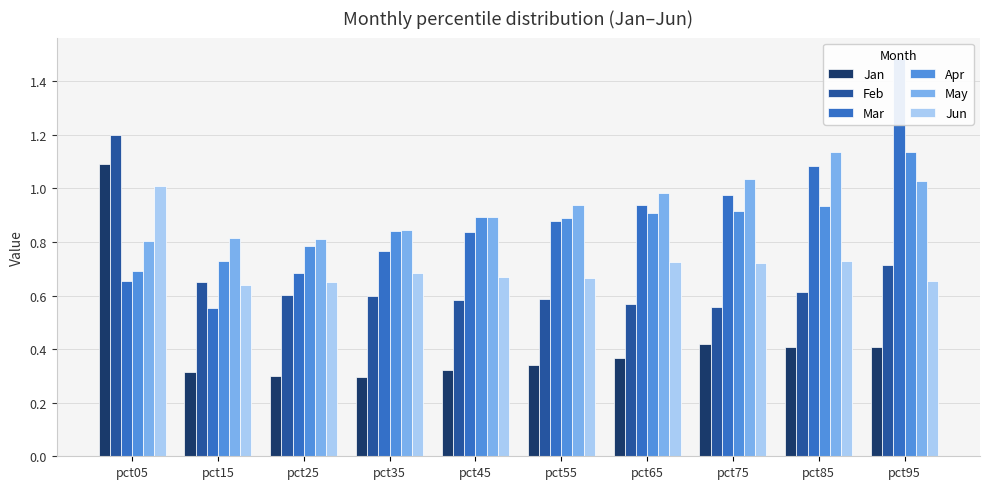

Where is May nearest to the value 0?

pct05